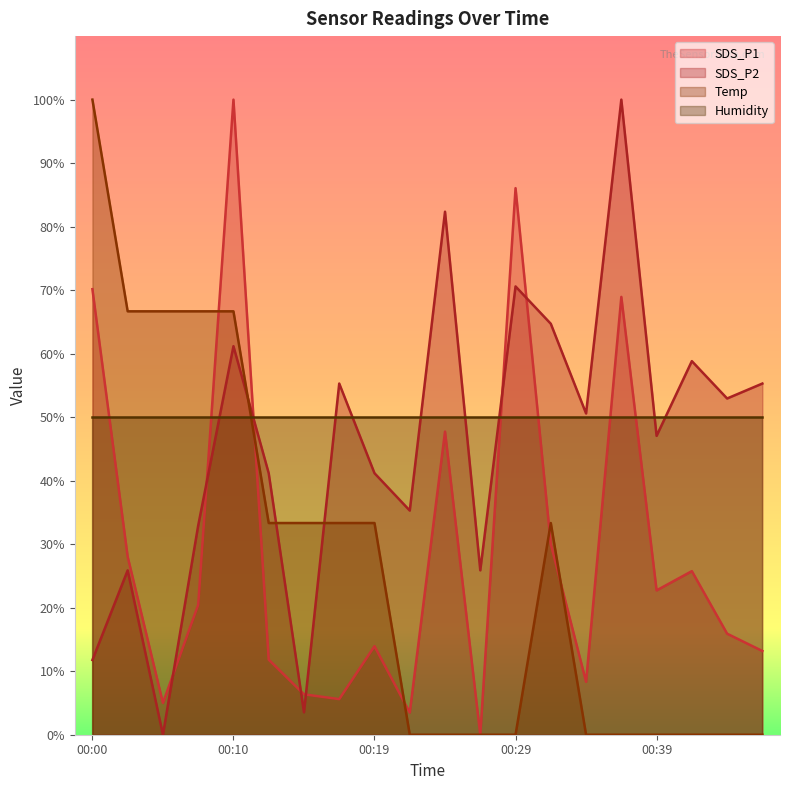

Does the chart display data point markers on the line(s)?

No